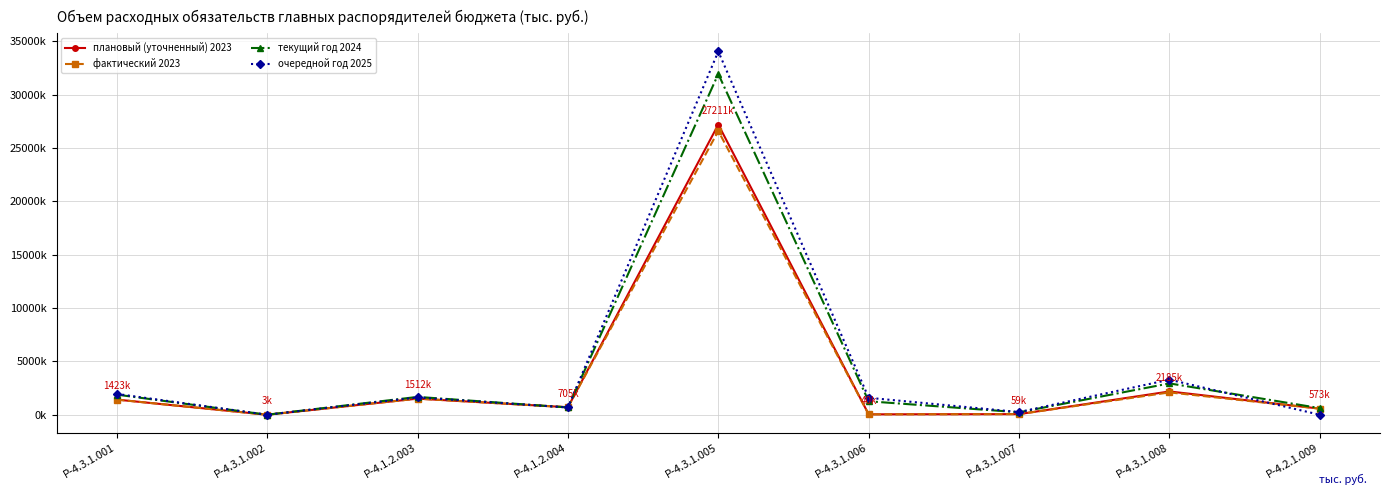

What is the difference between the maximum and minimum values in the фактический 2023 series?

26609480.8